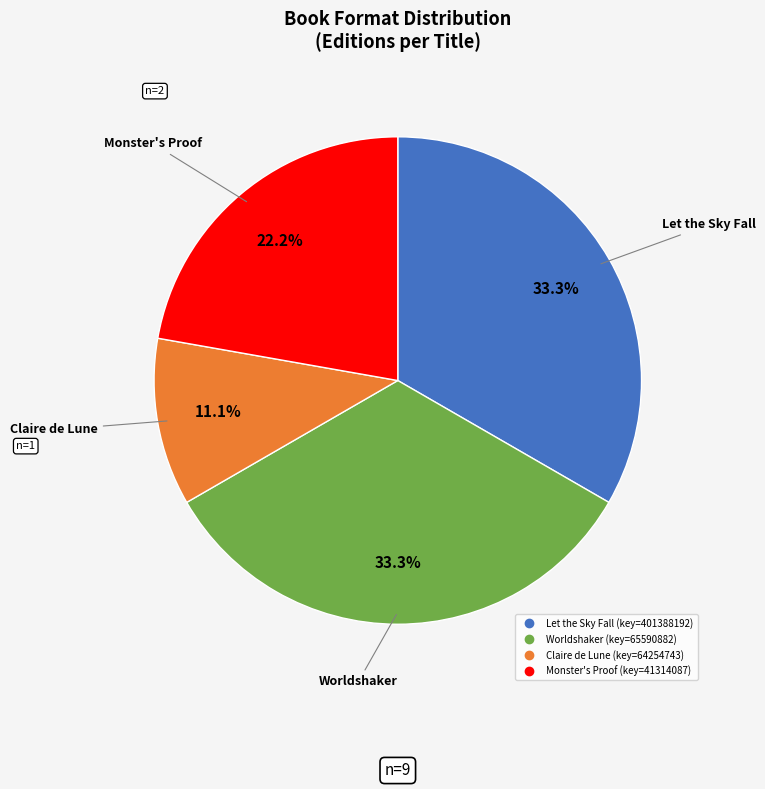

How many segments does this pie chart have?

4